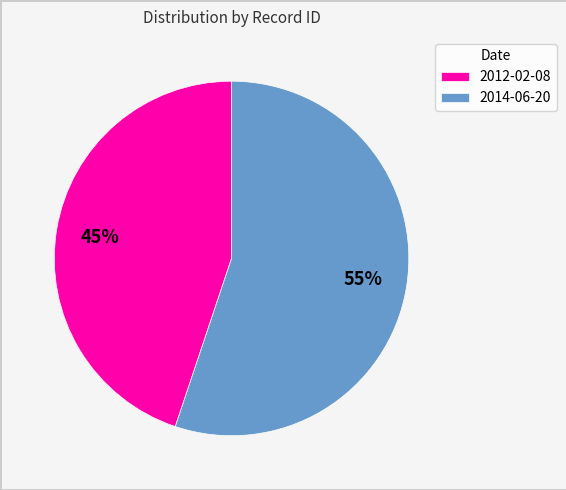

How many segments does this pie chart have?

2